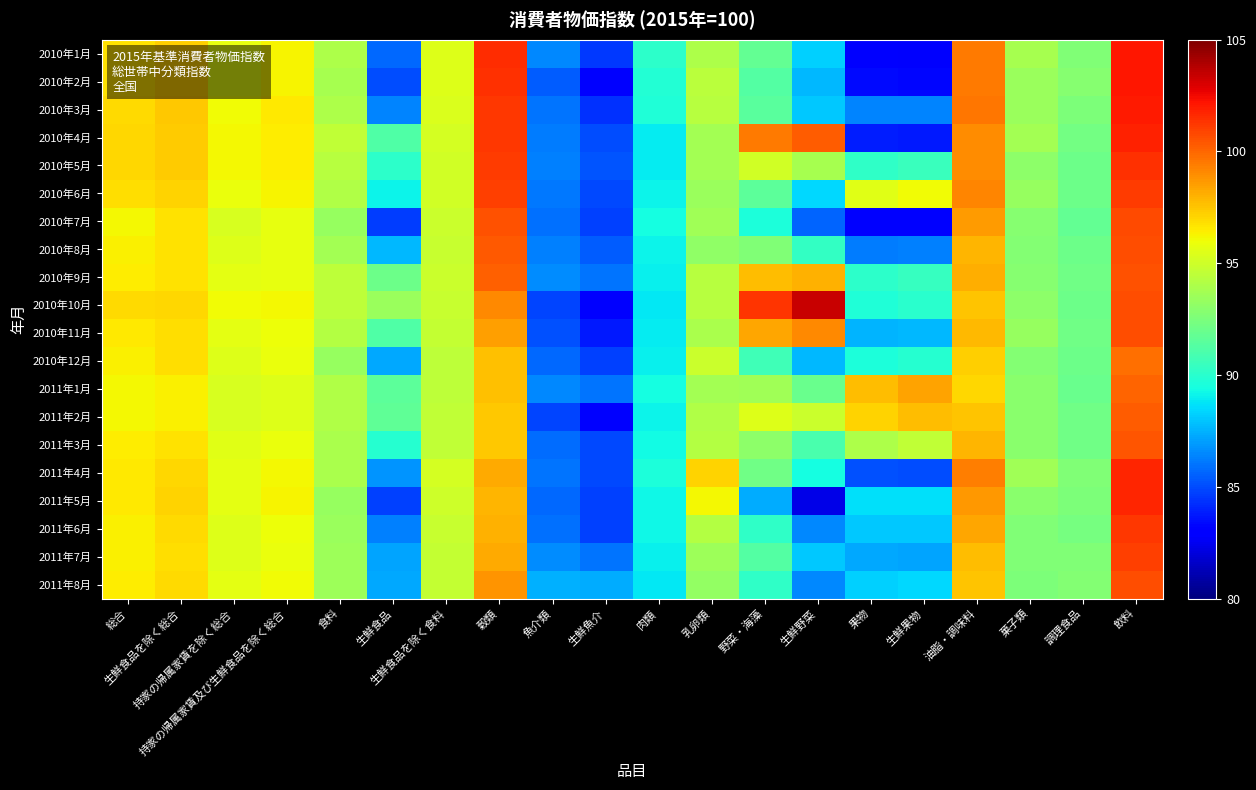

Reading left to right, transcribe all the data shown in this chart.

2010年1月: 総合=96.7	生鮮食品を除く総合=97.2	持家の帰属家賃を除く総合=95.8	持家の帰属家賃及び生鮮食品を除く総合=96.3	食料=94.0	生鮮食品=85.7	生鮮食品を除く食料=95.5	穀類=101.5	魚介類=86.5	生鮮魚介=84.5	肉類=90.1	乳卵類=94.0	野菜・海藻=91.8	生鮮野菜=88.3	果物=82.9	生鮮果物=82.8	油脂・調味料=99.5	菓子類=93.8	調理食品=92.6	飲料=102.1
2010年2月: 総合=96.7	生鮮食品を除く総合=97.2	持家の帰属家賃を除く総合=95.8	持家の帰属家賃及び生鮮食品を除く総合=96.3	食料=93.8	生鮮食品=85.0	生鮮食品を除く食料=95.5	穀類=101.4	魚介類=85.4	生鮮魚介=82.9	肉類=89.8	乳卵類=94.4	野菜・海藻=91.3	生鮮野菜=87.7	果物=83.4	生鮮果物=83.3	油脂・調味料=99.5	菓子類=93.4	調理食品=92.8	飲料=102.1
2010年3月: 総合=96.9	生鮮食品を除く総合=97.4	持家の帰属家賃を除く総合=96.1	持家の帰属家賃及び生鮮食品を除く総合=96.6	食料=94.0	生鮮食品=86.4	生鮮食品を除く食料=95.4	穀類=101.2	魚介類=86.0	生鮮魚介=84.3	肉類=89.7	乳卵類=94.3	野菜・海藻=91.5	生鮮野菜=88.1	果物=86.4	生鮮果物=86.4	油脂・調味料=99.6	菓子類=93.4	調理食品=92.5	飲料=102.0
2010年4月: 総合=97.0	生鮮食品を除く総合=97.3	持家の帰属家賃を除く総合=96.2	持家の帰属家賃及び生鮮食品を除く総合=96.5	食料=94.6	生鮮食品=91.2	生鮮食品を除く食料=95.2	穀類=101.2	魚介類=86.2	生鮮魚介=85.0	肉類=88.9	乳卵類=93.7	野菜・海藻=99.5	生鮮野菜=100.3	果物=83.9	生鮮果物=83.8	油脂・調味料=99.0	菓子類=93.7	調理食品=92.3	飲料=101.8
2010年5月: 総合=97.0	生鮮食品を除く総合=97.3	持家の帰属家賃を除く総合=96.2	持家の帰属家賃及び生鮮食品を除く総合=96.5	食料=94.3	生鮮食品=90.1	生鮮食品を除く食料=95.1	穀類=101.1	魚介類=86.3	生鮮魚介=85.2	肉類=88.9	乳卵類=93.7	野菜・海藻=95.1	生鮮野菜=93.8	果物=90.2	生鮮果物=90.5	油脂・調味料=99.0	菓子類=93.0	調理食品=92.1	飲料=101.4
2010年6月: 総合=96.8	生鮮食品を除く総合=97.1	持家の帰属家賃を除く総合=95.9	持家の帰属家賃及び生鮮食品を除く総合=96.3	食料=94.1	生鮮食品=89.1	生鮮食品を除く食料=95.1	穀類=101.0	魚介類=86.1	生鮮魚介=84.9	肉類=89.1	乳卵類=93.4	野菜・海藻=91.6	生鮮野菜=88.4	果物=95.6	生鮮果物=96.1	油脂・調味料=99.2	菓子類=93.3	調理食品=92.1	飲料=101.1
2010年7月: 総合=96.2	生鮮食品を除く総合=96.7	持家の帰属家賃を除く総合=95.3	持家の帰属家賃及び生鮮食品を除く総合=95.8	食料=93.3	生鮮食品=84.6	生鮮食品を除く食料=94.9	穀類=100.6	魚介類=85.9	生鮮魚介=84.7	肉類=89.4	乳卵類=93.6	野菜・海藻=89.6	生鮮野菜=85.6	果物=83.1	生鮮果物=82.9	油脂・調味料=98.6	菓子類=92.8	調理食品=91.8	飲料=100.8
2010年8月: 総合=96.4	生鮮食品を除く総合=96.7	持家の帰属家賃を除く総合=95.5	持家の帰属家賃及び生鮮食品を除く総合=95.8	食料=93.7	生鮮食品=87.7	生鮮食品を除く食料=94.8	穀類=100.4	魚介類=86.3	生鮮魚介=85.4	肉類=89.1	乳卵類=93.1	野菜・海藻=92.6	生鮮野菜=90.3	果物=86.2	生鮮果物=86.3	油脂・調味料=97.9	菓子類=92.7	調理食品=92.1	飲料=100.7
2010年9月: 総合=96.5	生鮮食品を除く総合=96.7	持家の帰属家賃を除く総合=95.7	持家の帰属家賃及び生鮮食品を除く総合=95.8	食料=94.5	生鮮食品=92.1	生鮮食品を除く食料=94.9	穀類=100.2	魚介類=86.6	生鮮魚介=86.0	肉類=89.0	乳卵類=94.3	野菜・海藻=97.7	生鮮野菜=98.0	果物=90.1	生鮮果物=90.4	油脂・調味料=98.1	菓子類=92.8	調理食品=92.2	飲料=100.6
2010年10月: 総合=96.9	生鮮食品を除く総合=97.0	持家の帰属家賃を除く総合=96.1	持家の帰属家賃及び生鮮食品を除く総合=96.2	食料=94.5	生鮮食品=93.4	生鮮食品を除く食料=94.8	穀類=99.1	魚介類=84.8	生鮮魚介=83.1	肉類=88.8	乳卵類=94.3	野菜・海藻=101.3	生鮮野菜=103.4	果物=89.7	生鮮果物=90.0	油脂・調味料=97.5	菓子類=93.0	調理食品=92.1	飲料=100.7
2010年11月: 総合=96.6	生鮮食品を除く総合=96.8	持家の帰属家賃を除く総合=95.7	持家の帰属家賃及び生鮮食品を除く総合=96.0	食料=94.2	生鮮食品=91.2	生鮮食品を除く食料=94.7	穀類=98.5	魚介類=85.1	生鮮魚介=83.8	肉類=88.9	乳卵類=93.9	野菜・海藻=98.3	生鮮野菜=99.1	果物=87.6	生鮮果物=87.7	油脂・調味料=97.8	菓子類=93.3	調理食品=92.2	飲料=100.7
2010年12月: 総合=96.4	生鮮食品を除く総合=96.8	持家の帰属家賃を除く総合=95.5	持家の帰属家賃及び生鮮食品を除く総合=95.9	食料=93.3	生鮮食品=87.3	生鮮食品を除く食料=94.5	穀類=97.6	魚介類=85.7	生鮮魚介=84.7	肉類=89.0	乳卵類=94.9	野菜・海藻=90.7	生鮮野菜=87.7	果物=89.6	生鮮果物=89.9	油脂・調味料=97.2	菓子類=92.7	調理食品=92.1	飲料=99.8
2011年1月: 総合=96.2	生鮮食品を除く総合=96.4	持家の帰属家賃を除く総合=95.3	持家の帰属家賃及び生鮮食品を除く総合=95.5	食料=94.1	生鮮食品=91.6	生鮮食品を除く食料=94.5	穀類=97.6	魚介類=86.5	生鮮魚介=86.0	肉類=89.4	乳卵類=93.7	野菜・海藻=93.6	生鮮野菜=92.0	果物=97.7	生鮮果物=98.4	油脂・調味料=97.0	菓子類=92.9	調理食品=92.0	飲料=100.1
2011年2月: 総合=96.2	生鮮食品を除く総合=96.4	持家の帰属家賃を除く総合=95.3	持家の帰属家賃及び生鮮食品を除く総合=95.5	食料=94.1	生鮮食品=91.7	生鮮食品を除く食料=94.6	穀類=97.4	魚介類=84.8	生鮮魚介=83.1	肉類=89.1	乳卵類=94.1	野菜・海藻=95.5	生鮮野菜=94.9	果物=97.1	生鮮果物=97.7	油脂・調味料=97.5	菓子類=92.9	調理食品=92.2	飲料=100.3
2011年3月: 総合=96.5	生鮮食品を除く総合=96.7	持家の帰属家賃を除く総合=95.6	持家の帰属家賃及び生鮮食品を除く総合=95.9	食料=93.9	生鮮食品=89.9	生鮮食品を除く食料=94.6	穀類=97.4	魚介類=85.8	生鮮魚介=84.9	肉類=89.3	乳卵類=94.2	野菜・海藻=93.0	生鮮野菜=91.0	果物=94.0	生鮮果物=94.6	油脂・調味料=97.9	菓子類=92.9	調理食品=92.2	飲料=100.5
2011年4月: 総合=96.6	生鮮食品を除く総合=97.0	持家の帰属家賃を除く総合=95.7	持家の帰属家賃及び生鮮食品を除く総合=96.2	食料=93.9	生鮮食品=86.8	生鮮食品を除く食料=95.2	穀類=98.2	魚介類=86.0	生鮮魚介=84.9	肉類=89.6	乳卵類=97.1	野菜・海藻=92.2	生鮮野菜=89.4	果物=85.1	生鮮果物=85.0	油脂・調味料=99.4	菓子類=93.6	調理食品=92.6	飲料=101.7
2011年5月: 総合=96.6	生鮮食品を除く総合=97.1	持家の帰属家賃を除く総合=95.7	持家の帰属家賃及び生鮮食品を除く総合=96.3	食料=93.3	生鮮食品=84.7	生鮮食品を除く食料=95.0	穀類=97.9	魚介類=85.7	生鮮魚介=84.7	肉類=89.2	乳卵類=96.2	野菜・海藻=87.4	生鮮野菜=82.3	果物=88.6	生鮮果物=88.6	油脂・調味料=98.7	菓子類=92.9	調理食品=92.5	飲料=101.7
2011年6月: 総合=96.4	生鮮食品を除く総合=96.9	持家の帰属家賃を除く総合=95.5	持家の帰属家賃及び生鮮食品を除く総合=96.0	食料=93.4	生鮮食品=86.3	生鮮食品を除く食料=94.8	穀類=98.0	魚介類=85.9	生鮮魚介=84.7	肉類=89.2	乳卵類=94.2	野菜・海藻=90.2	生鮮野菜=86.5	果物=88.1	生鮮果物=88.1	油脂・調味料=98.3	菓子類=92.6	調理食品=92.4	飲料=101.2
2011年7月: 総合=96.4	生鮮食品を除く総合=96.8	持家の帰属家賃を除く総合=95.5	持家の帰属家賃及び生鮮食品を除く総合=95.9	食料=93.5	生鮮食品=87.2	生鮮食品を除く食料=94.7	穀類=98.2	魚介類=86.6	生鮮魚介=86.0	肉類=89.0	乳卵類=93.5	野菜・海藻=91.3	生鮮野菜=88.1	果物=87.3	生鮮果物=87.2	油脂・調味料=97.7	菓子類=92.6	調理食品=92.6	飲料=101.0
2011年8月: 総合=96.5	生鮮食品を除く総合=96.9	持家の帰属家賃を除く総合=95.7	持家の帰属家賃及び生鮮食品を除く総合=96.1	食料=93.5	生鮮食品=87.3	生鮮食品を除く食料=94.7	穀類=98.8	魚介類=87.5	生鮮魚介=87.4	肉類=88.8	乳卵類=93.2	野菜・海藻=90.2	生鮮野菜=86.5	果物=88.3	生鮮果物=88.4	油脂・調味料=97.5	菓子類=92.5	調理食品=92.7	飲料=100.7